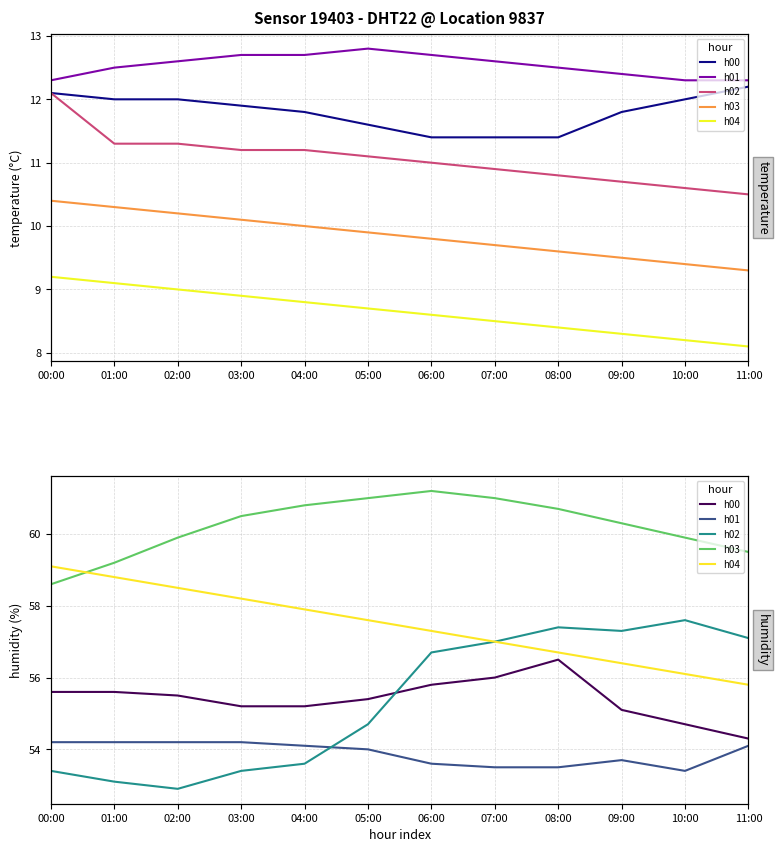

Which category has the highest value in the h00 series?

08:00